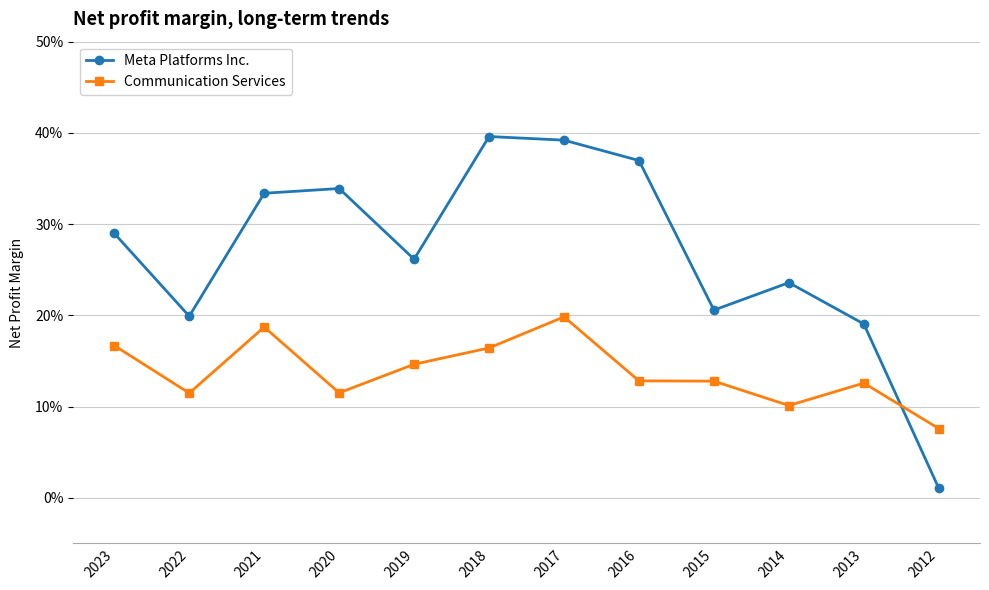

How many interior local valleys does the Communication Services series have?

3